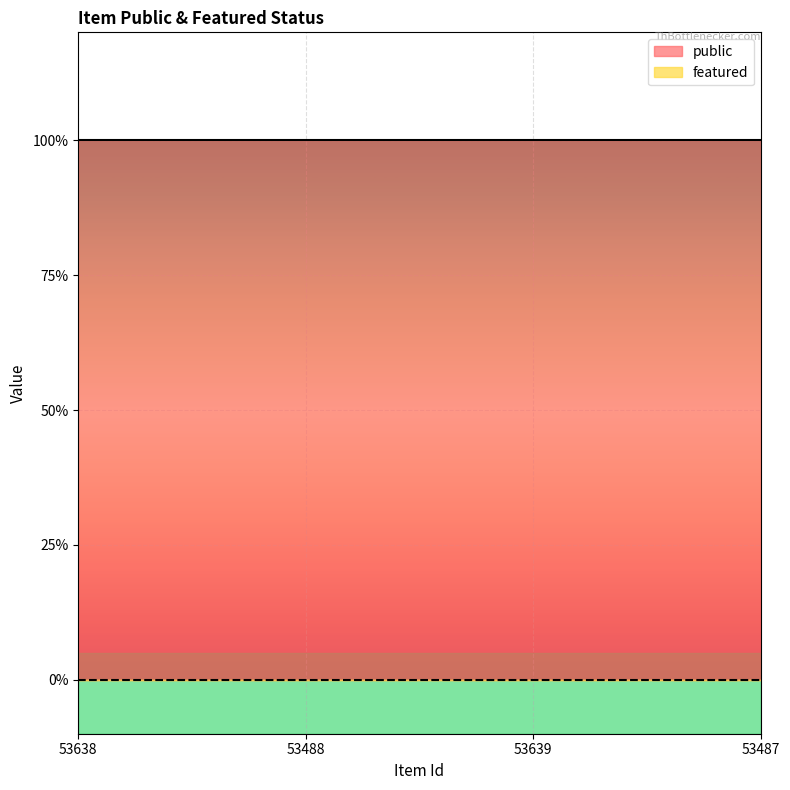

Between 53488 and 53487, which is larger?

53488